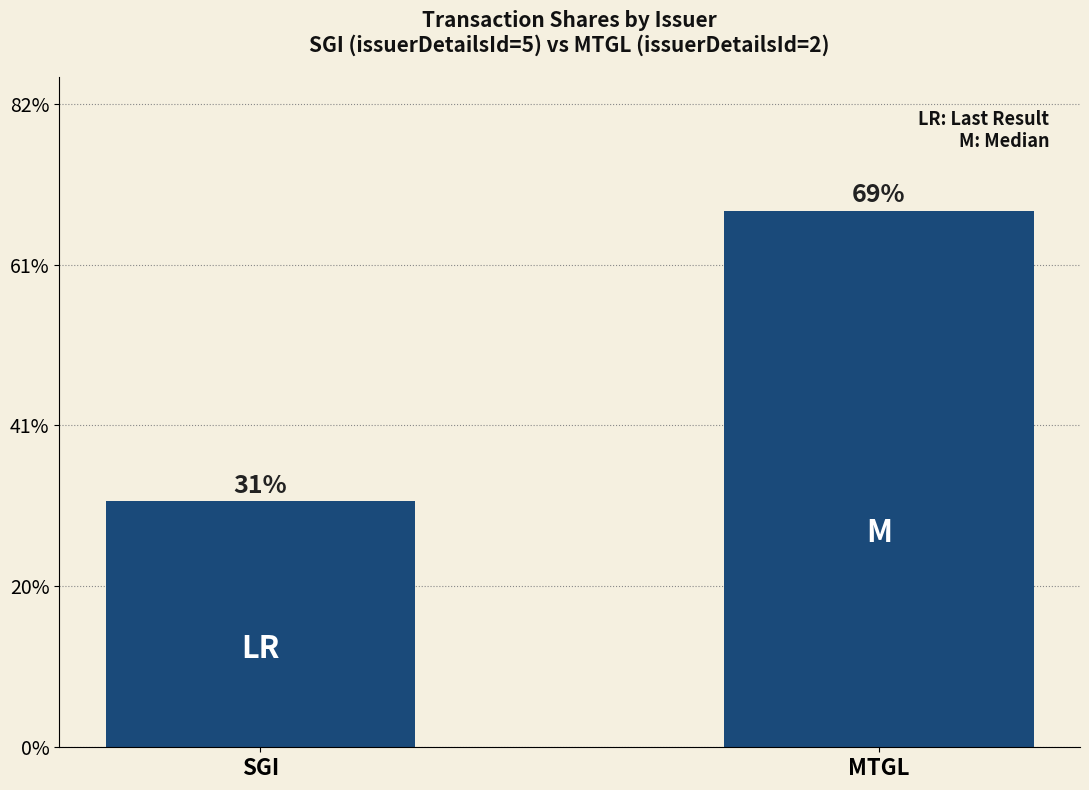

What is the label of the 2nd bar from the left?

MTGL